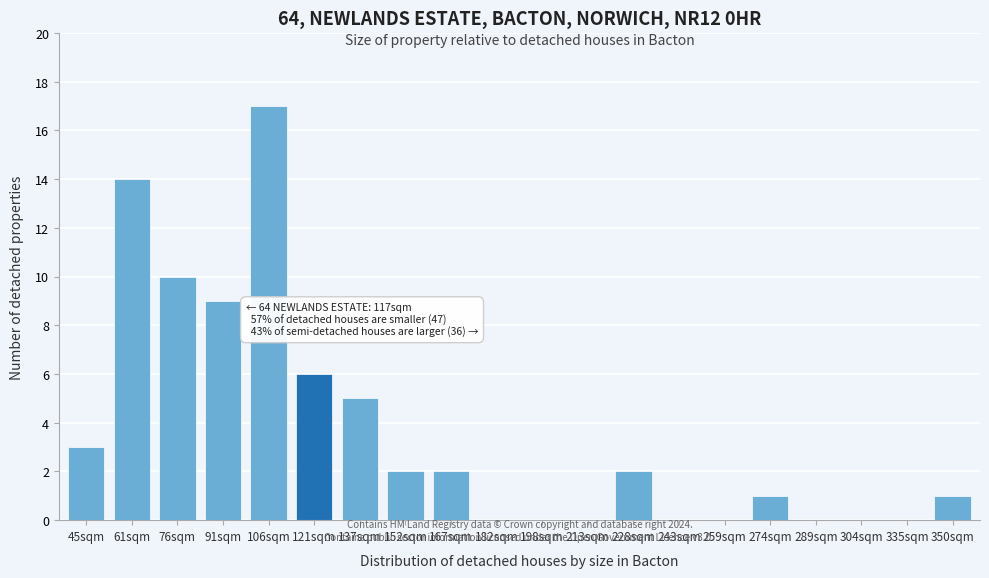

Reading left to right, what are all the values shown in this chart?

45sqm=3	61sqm=14	76sqm=10	91sqm=9	106sqm=17	121sqm=6	137sqm=5	152sqm=2	167sqm=2	182sqm=0	198sqm=0	213sqm=0	228sqm=2	243sqm=0	259sqm=0	274sqm=1	289sqm=0	304sqm=0	335sqm=0	350sqm=1